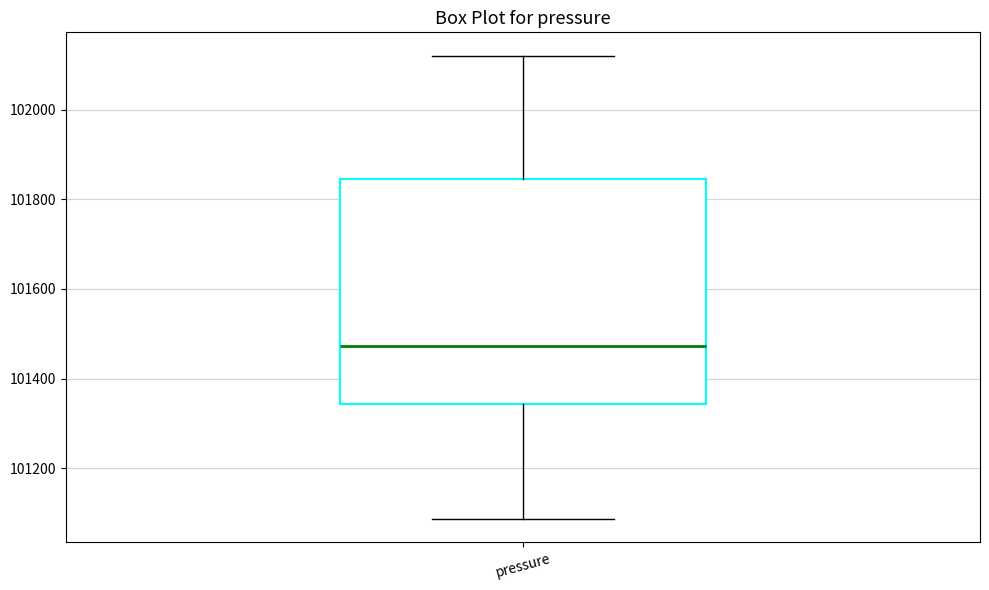

Where does the upper whisker of the box for pressure end on the y-axis? The values are not printed on the chart, so give them approximately, as read against the axis.

102120